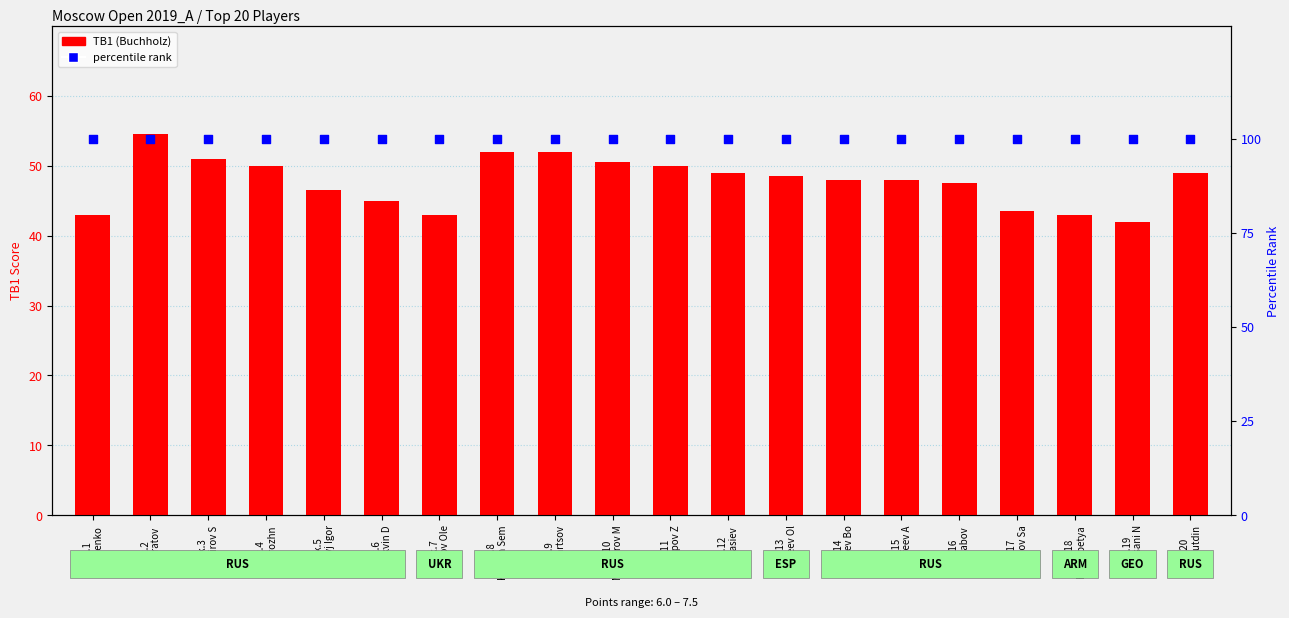

Which series has the largest total across all categories?

percentile rank